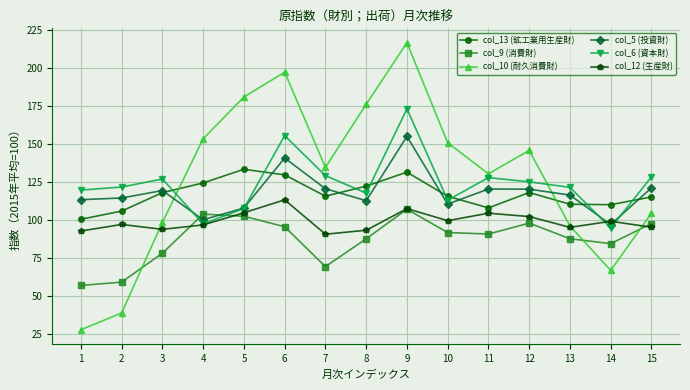

The value of col_5 (投資財) at 4 is 100.3. True or false?

True